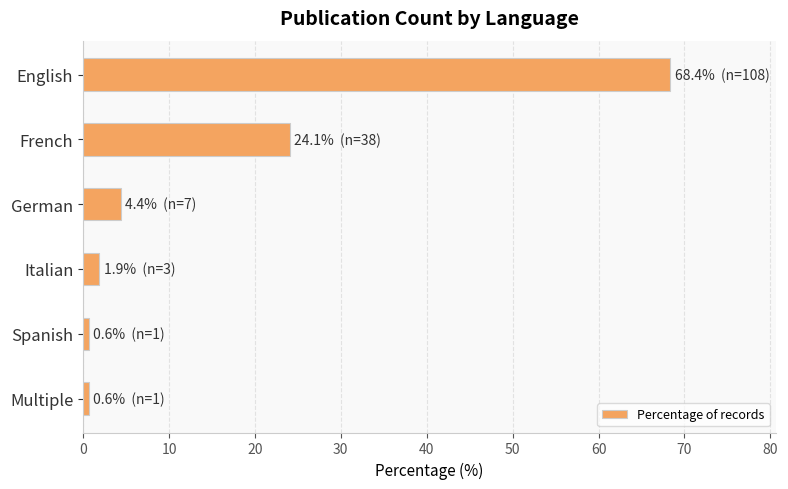

What is the maximum value shown in the chart?

68.4